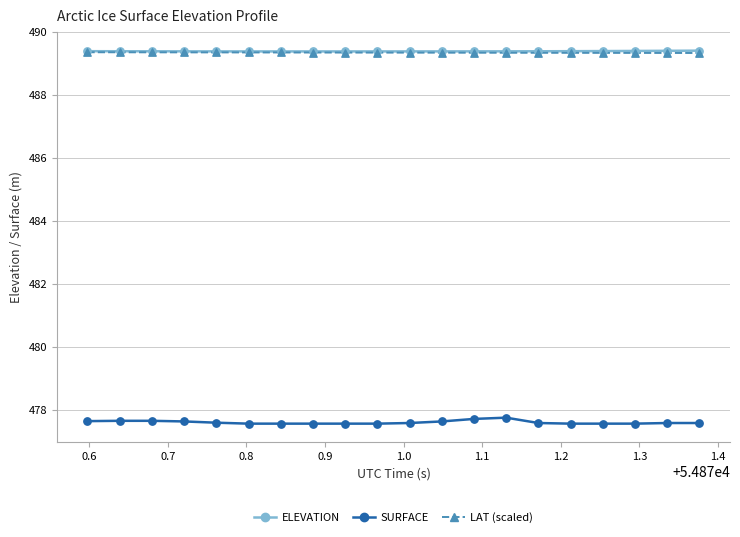

What is the maximum value shown in the chart?

489.4